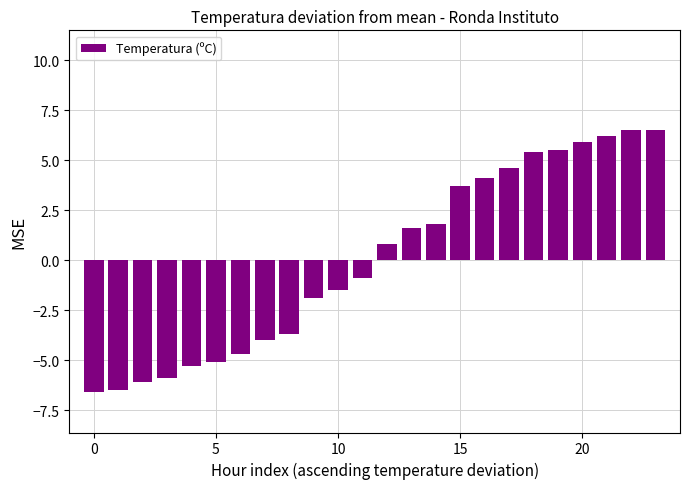

What is the maximum value shown in the chart?

6.5